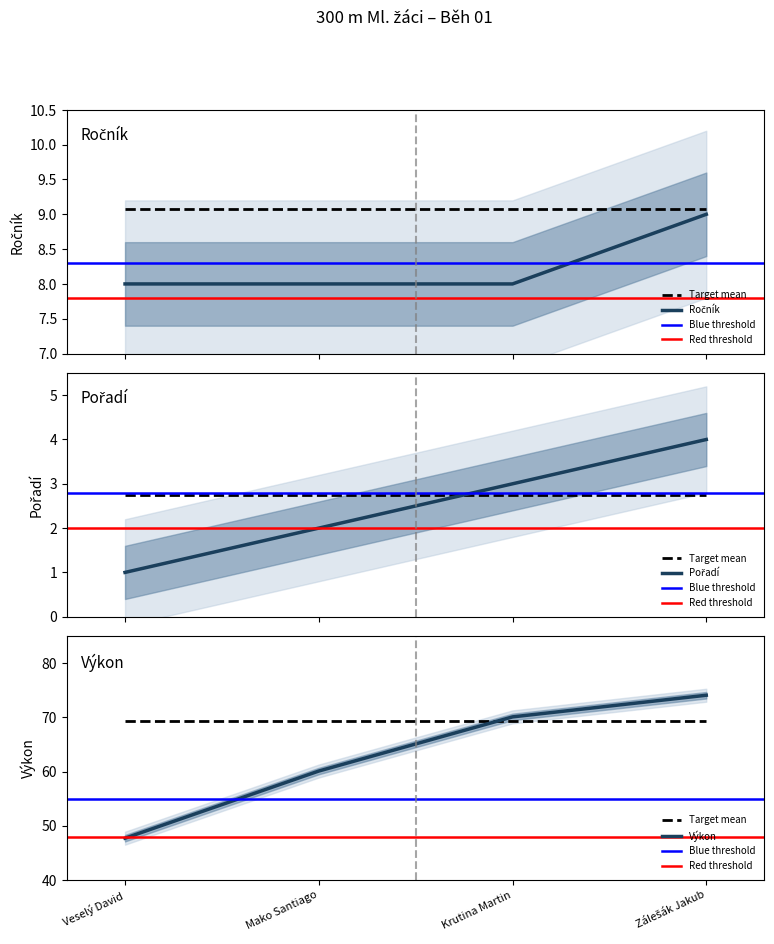

List the labels in order of Pořadí value, smallest first.

Veselý David, Mako Santiago, Krutina Martin, Zálešák Jakub